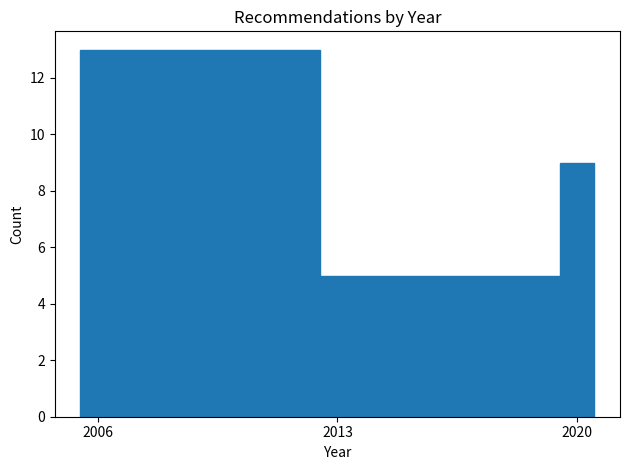

Read against the x-axis, roughly where is the centre of the tallest bar?

2009